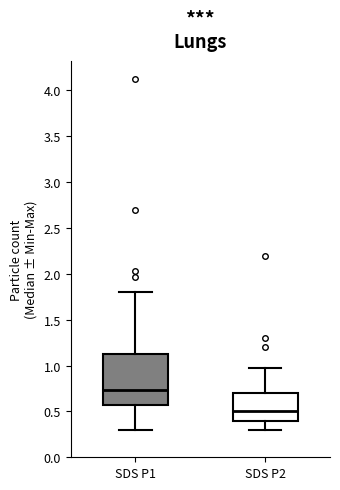

Which box's median line is the highest?

SDS P1